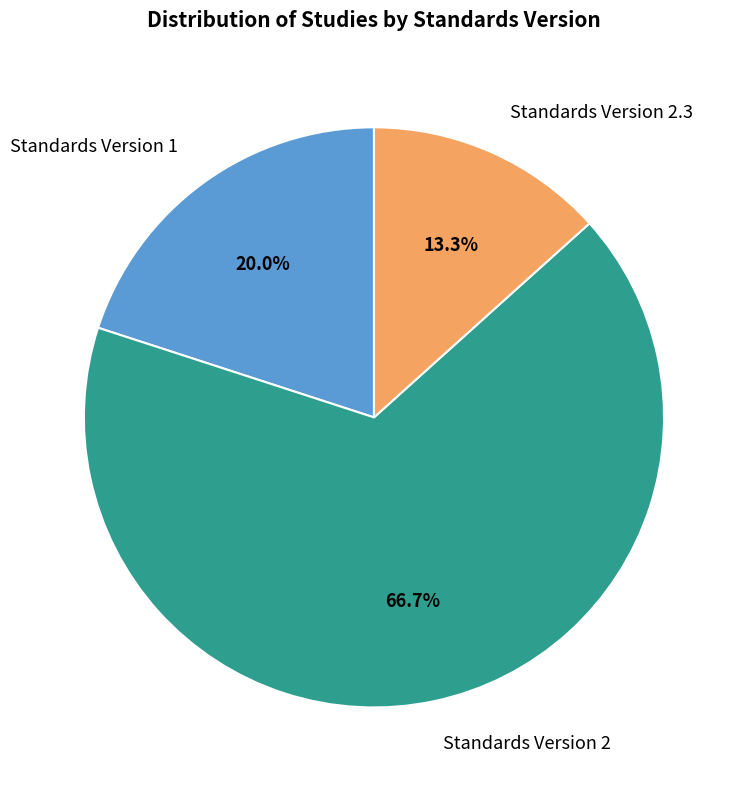

What percentage do Standards Version 2.3 and Standards Version 2 together represent?

80.0%